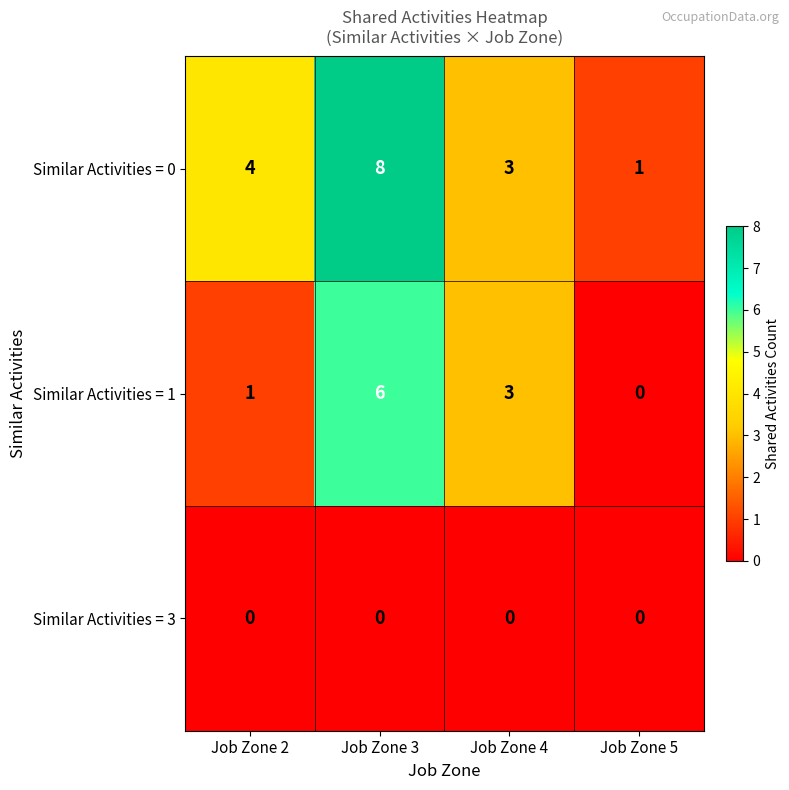

Count the number of data series in this chart.

3